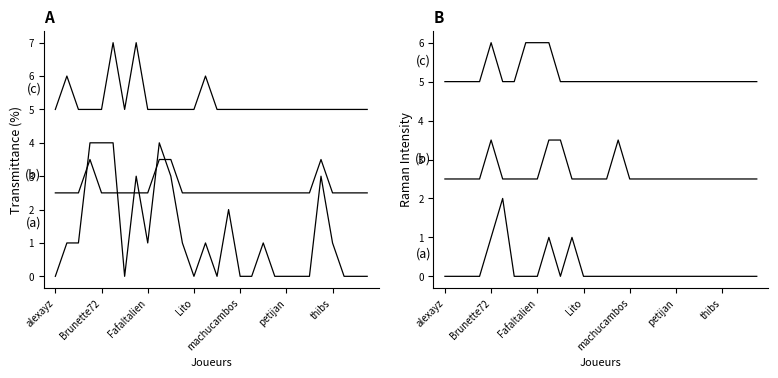

How many lines are shown in the chart?

3